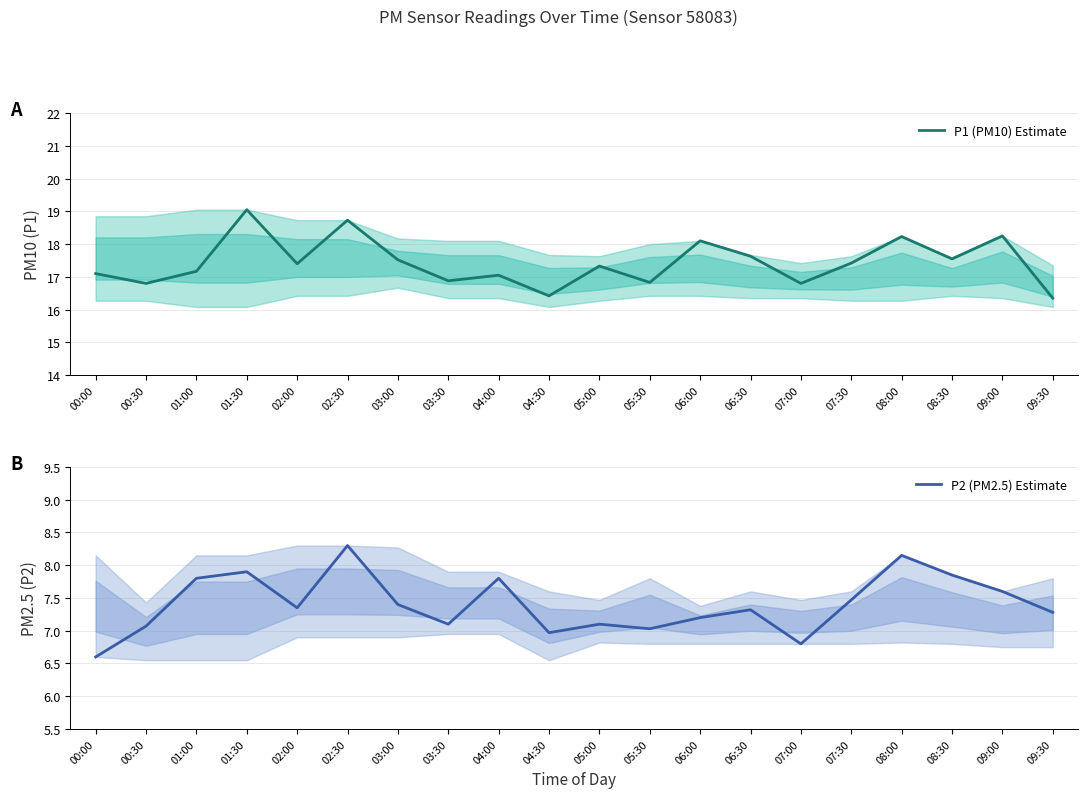

What position from the right is 08:00?

4